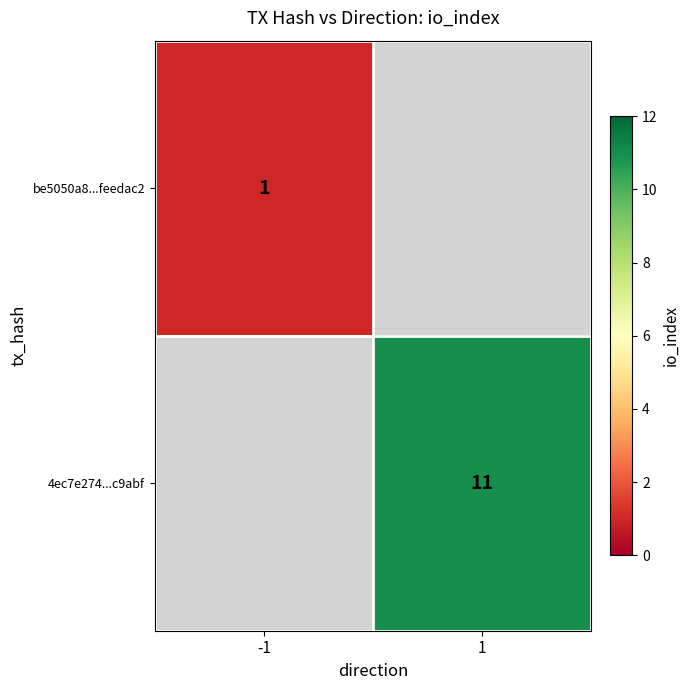

The be5050a8...feedac2 series shows 1 at -1. True or false?

True